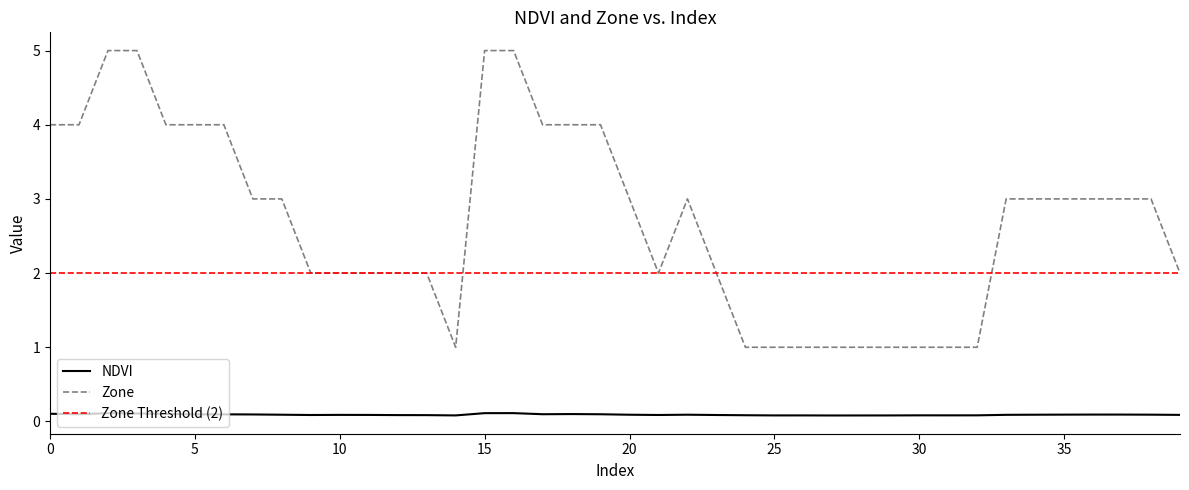

True or false: NDVI and Zone cross at least once.

False